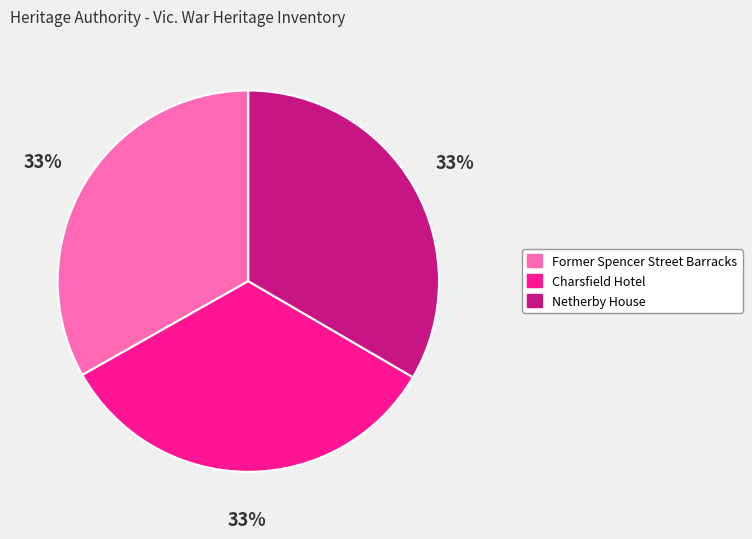

Approximately how many times larger is the value at Netherby House compared to Former Spencer Street Barracks?

1.0